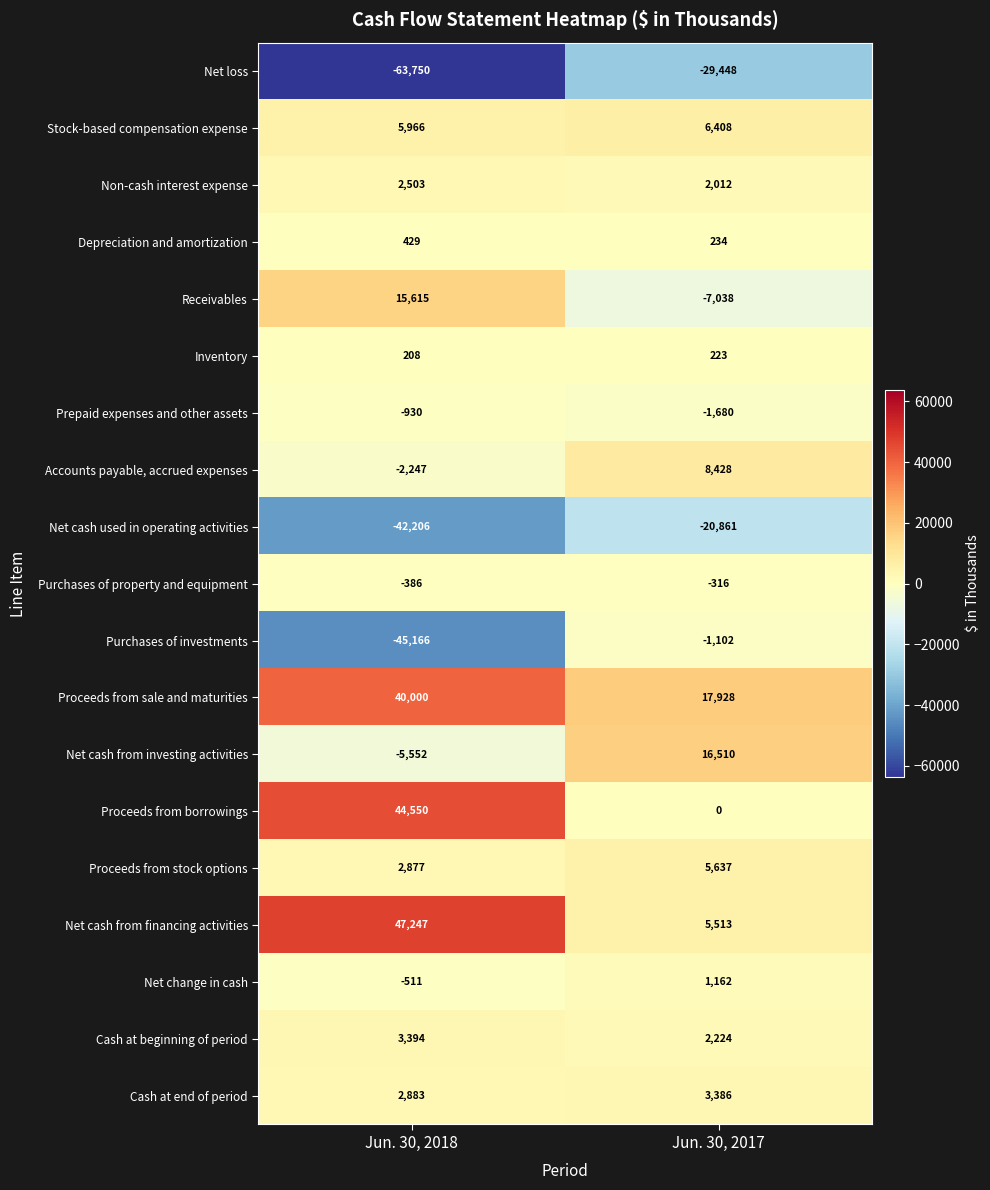

At which label is Purchases of investments closest to -23134?

Jun. 30, 2018